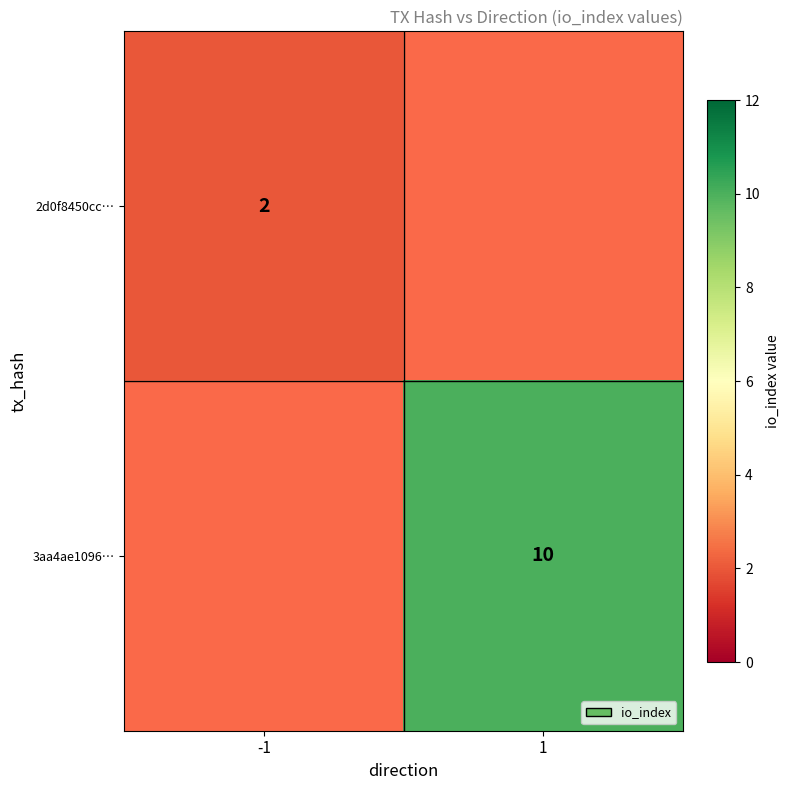

Rank the series by their maximum value, from lowest to highest.

2d0f8450cc…, 3aa4ae1096…